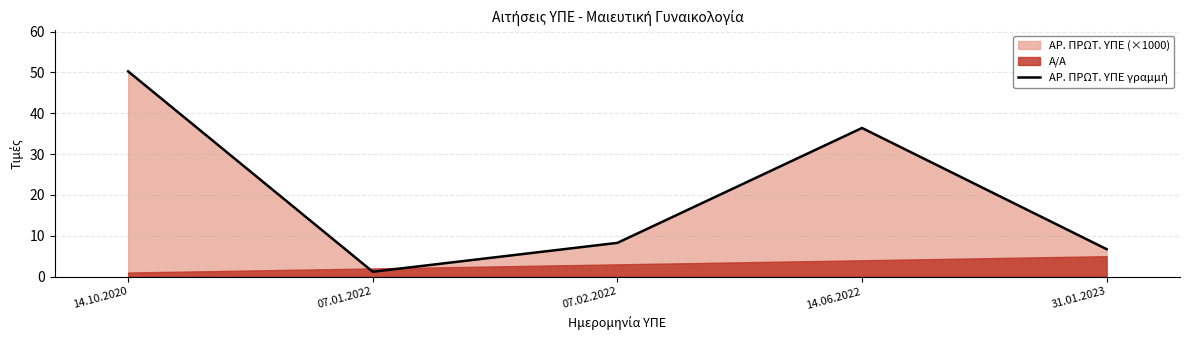

Reading left to right, transcribe all the data shown in this chart.

50.2	1.2	8.3	36.4	6.7